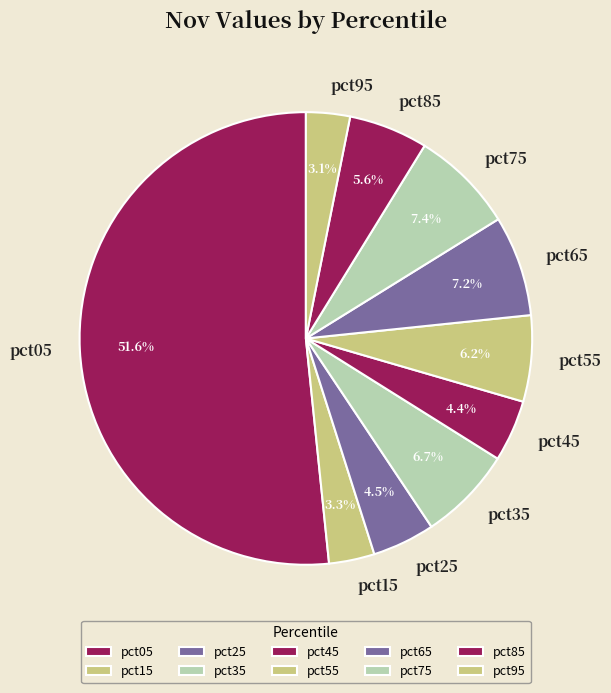

How many slices are in this pie chart?

10